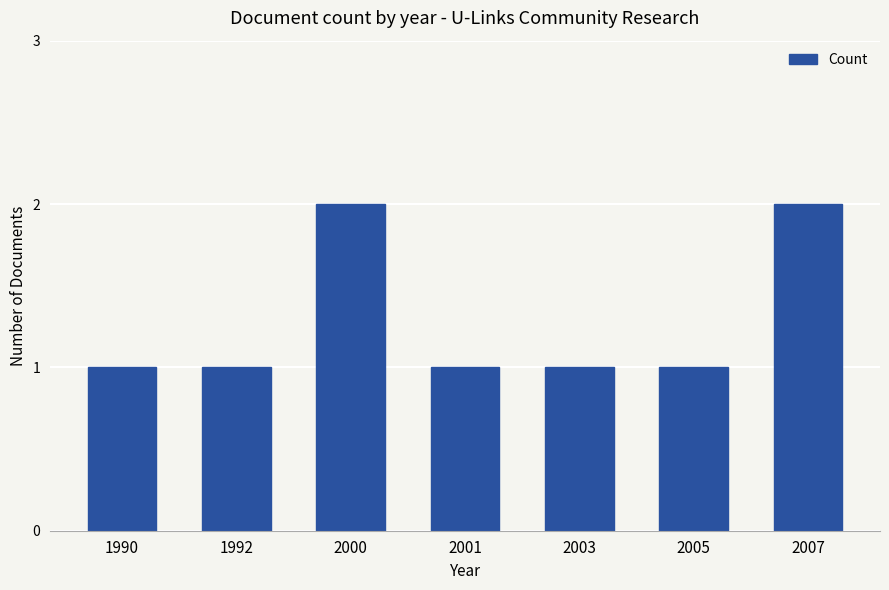

What is the sum of all values?

9